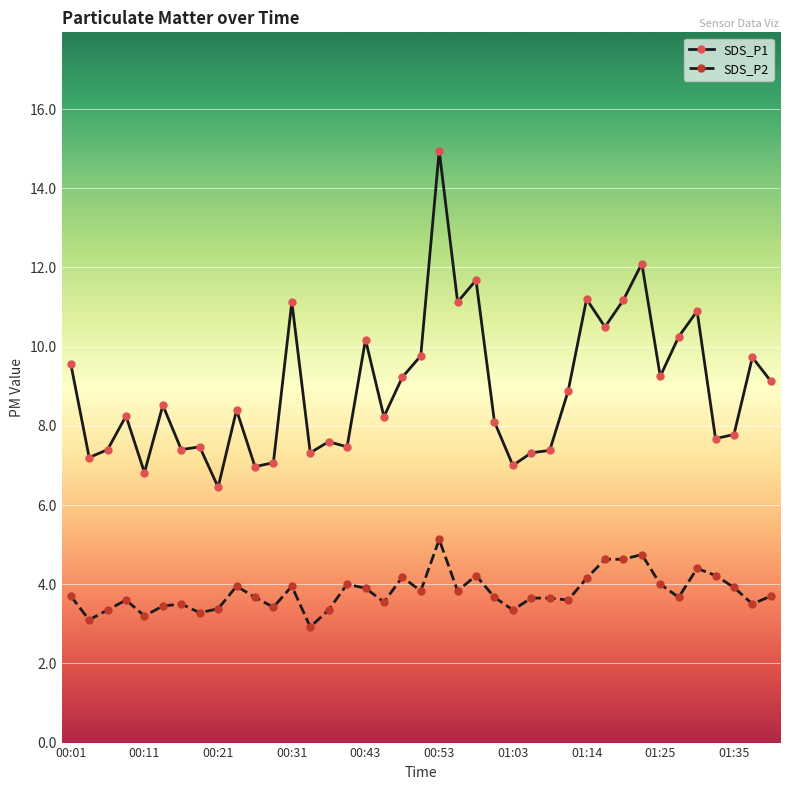

Which series has the largest total across all categories?

SDS_P1